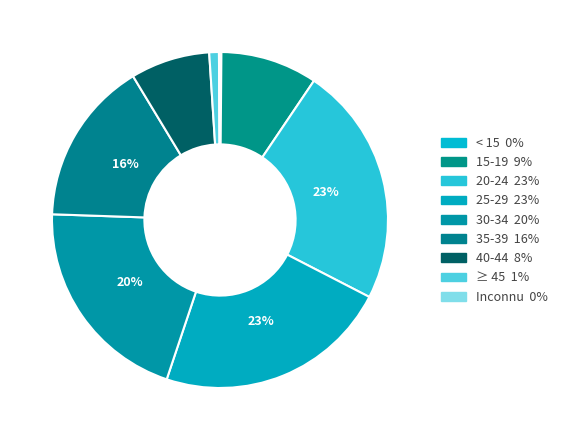

To the nearest percent, what portion does 40-44 represent?

8%